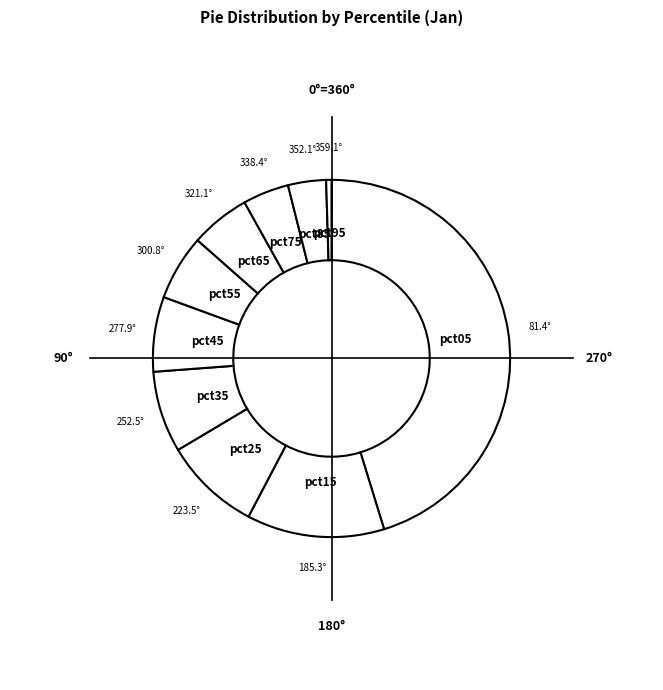

Does any single category account for the majority?

No